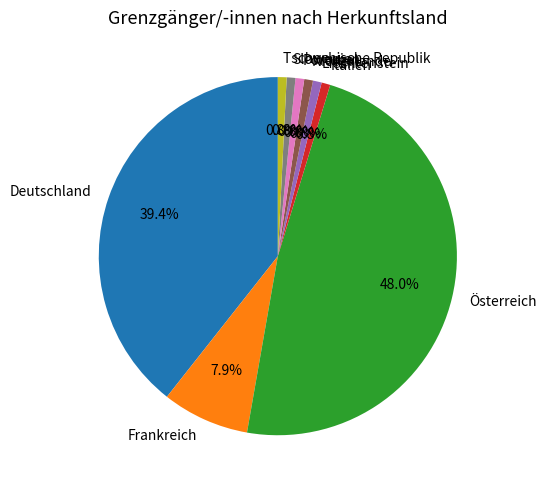

What portion of the pie excludes Liechtenstein?

99.2%